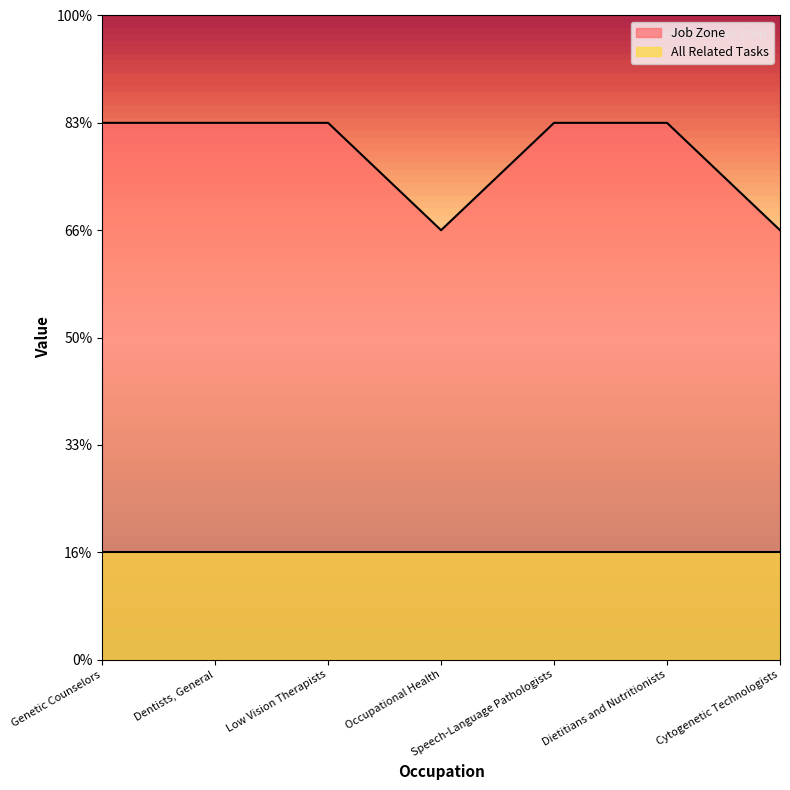

Approximately how many times larger is the value at Dentists, General compared to Dietitians and Nutritionists?

1.0